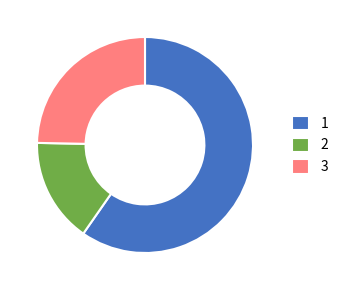

The 3 slice represents 30% of the pie. True or false?

False